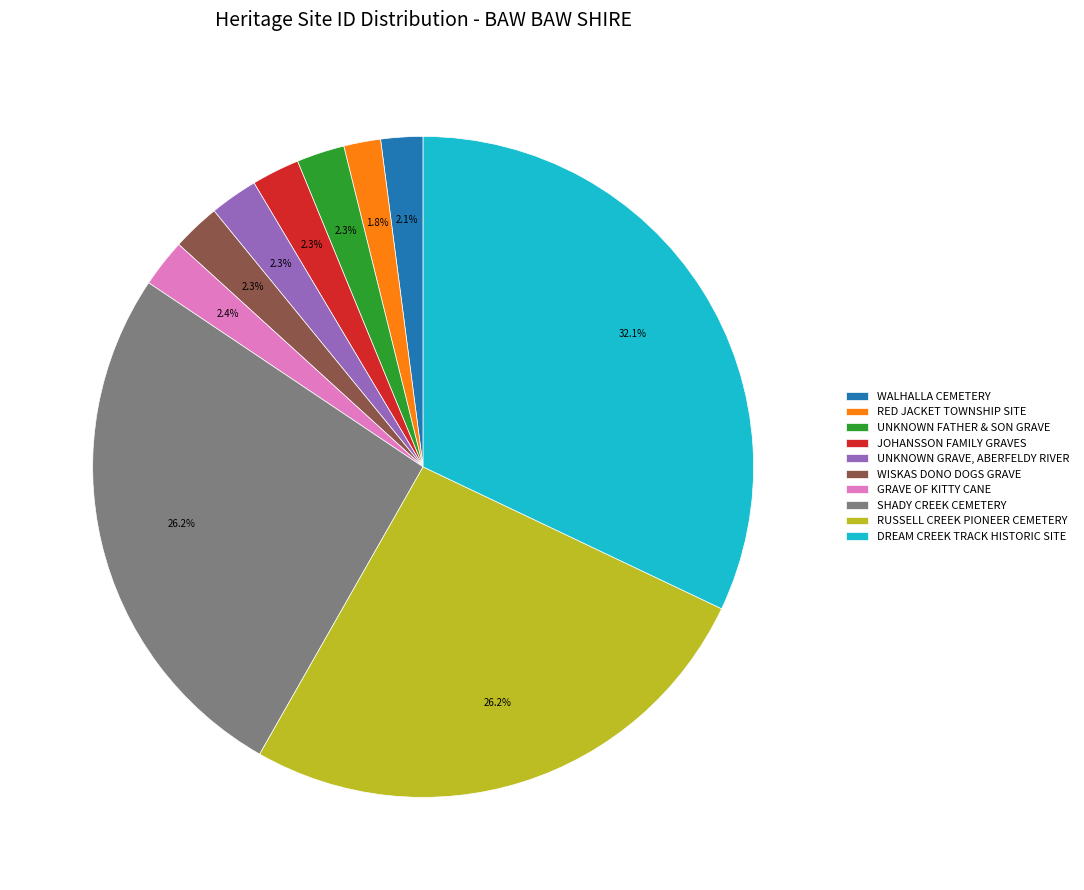

Between RUSSELL CREEK PIONEER CEMETERY and WALHALLA CEMETERY, which is larger?

RUSSELL CREEK PIONEER CEMETERY